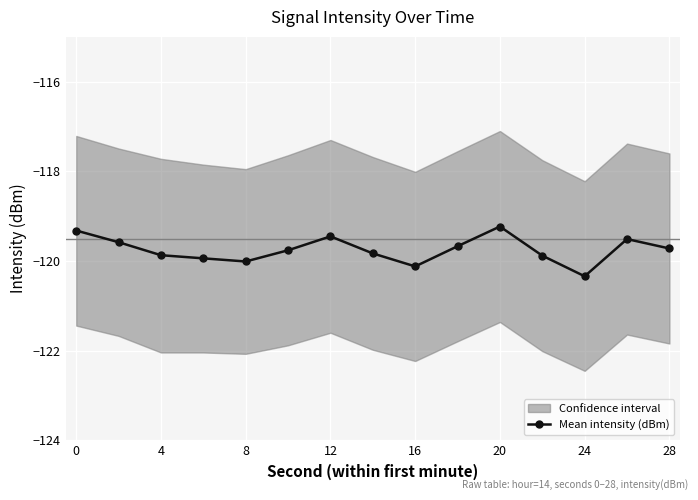

True or false: Mean intensity (dBm) has more than 2 interior local peaks.

True